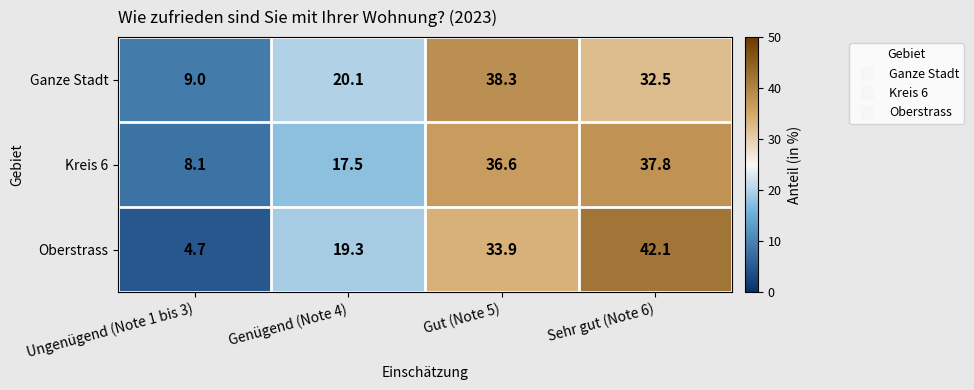

How many data points does each series have?

4